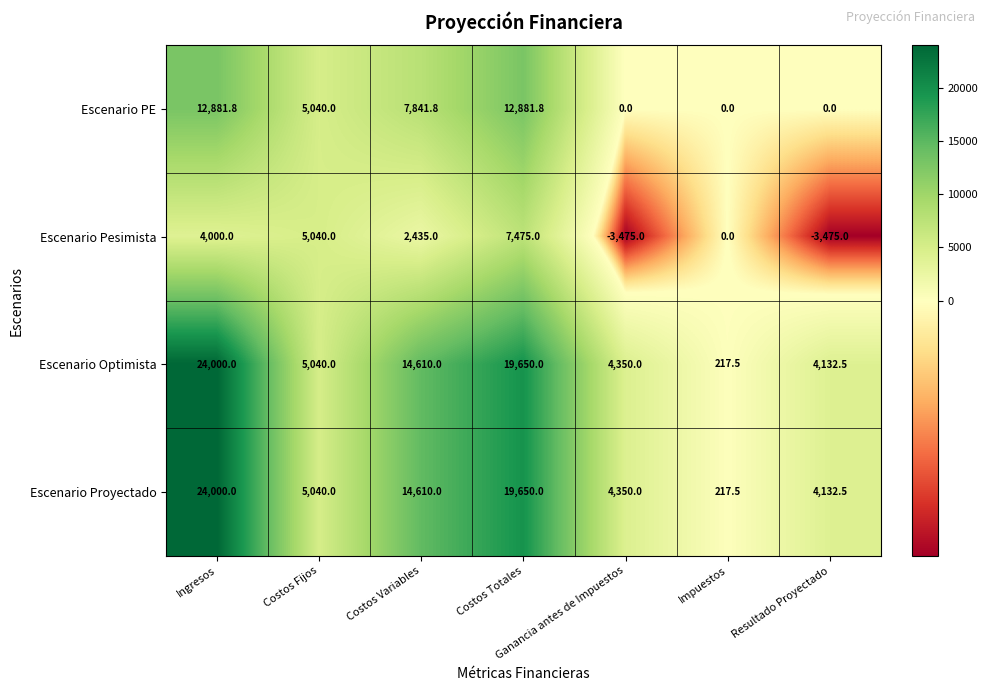

How many categories are shown in the chart?

7